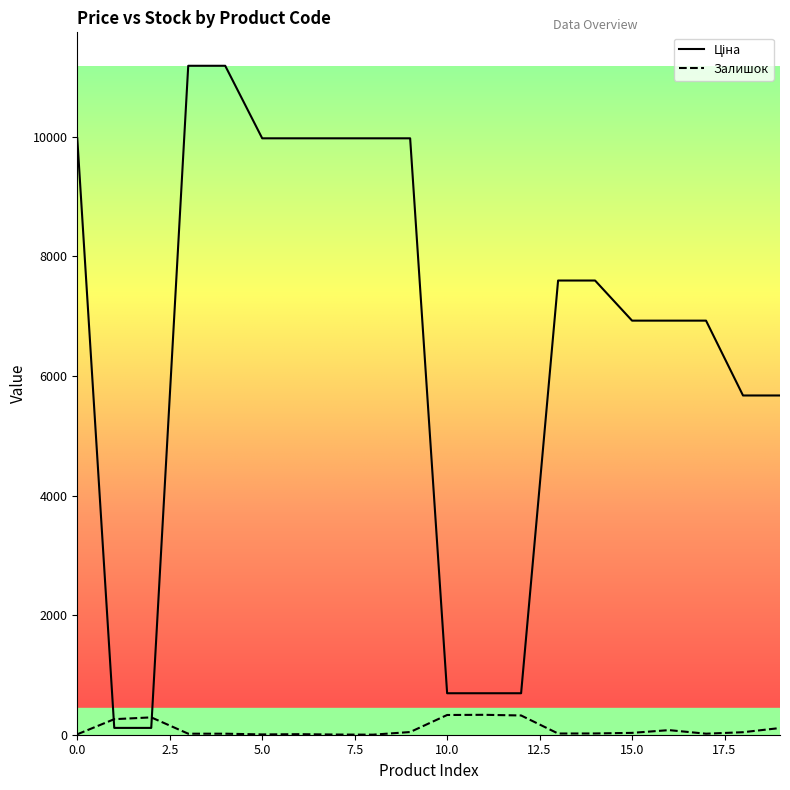

What is the highest value of the Залишок series?

333.0